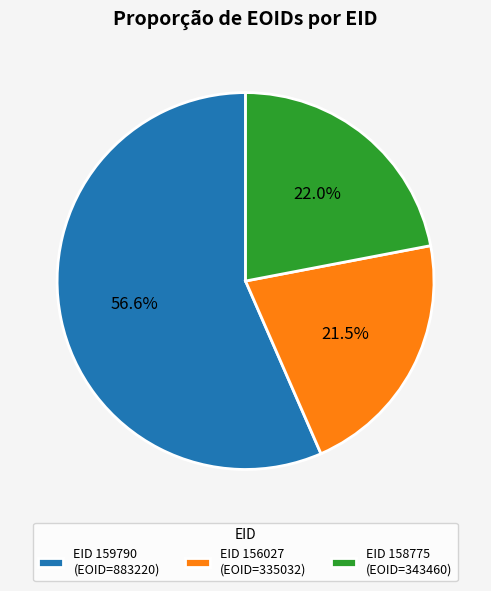

Rank the categories by value from lowest to highest.

EID 156027 (EOID=335032), EID 158775 (EOID=343460), EID 159790 (EOID=883220)